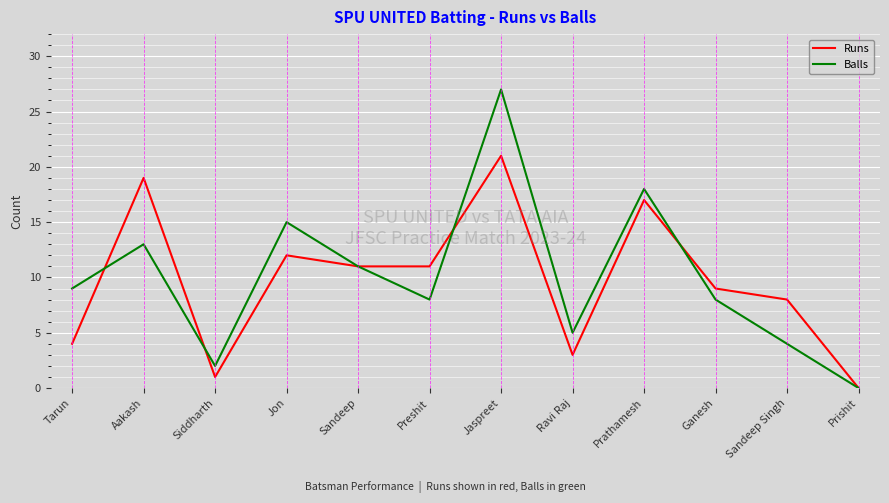

What are all the series names shown in the legend?

Runs, Balls